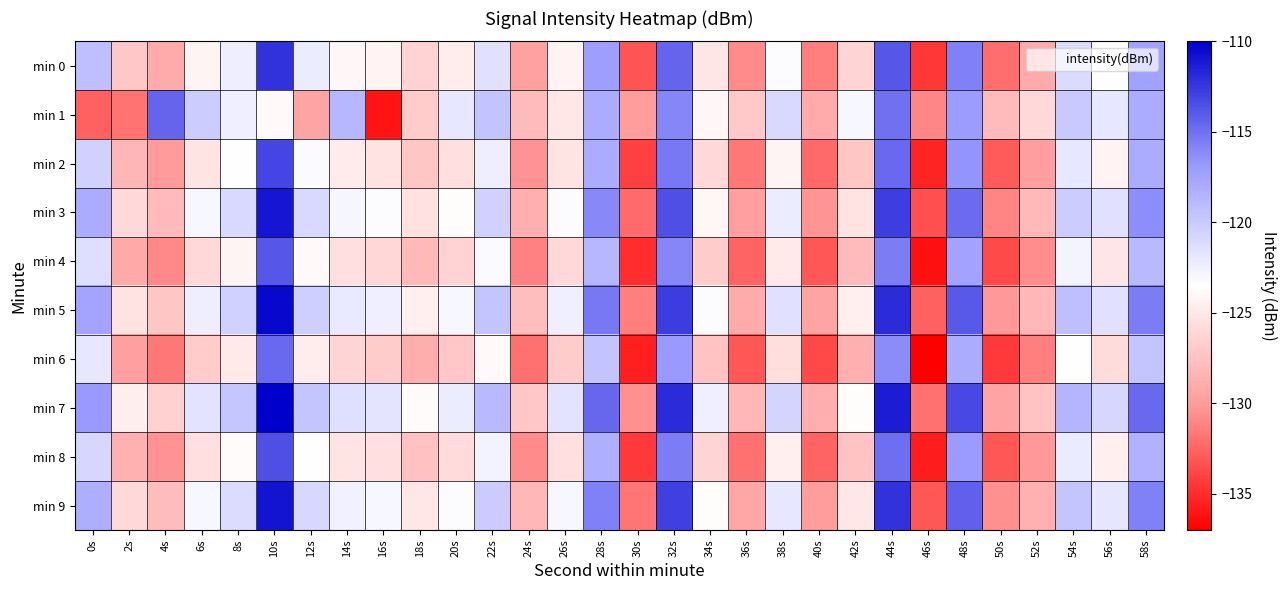

Count the number of categories in the chart.

30